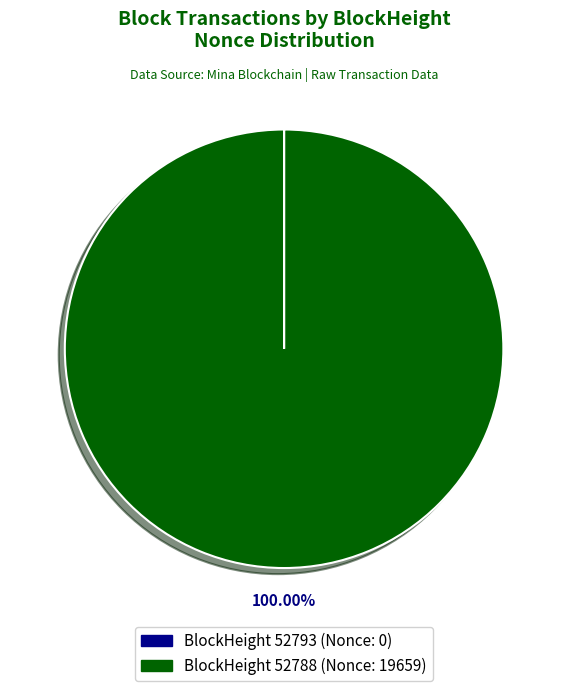

Does BlockHeight 52788 (Nonce: 19659) represent more than half of the total?

Yes